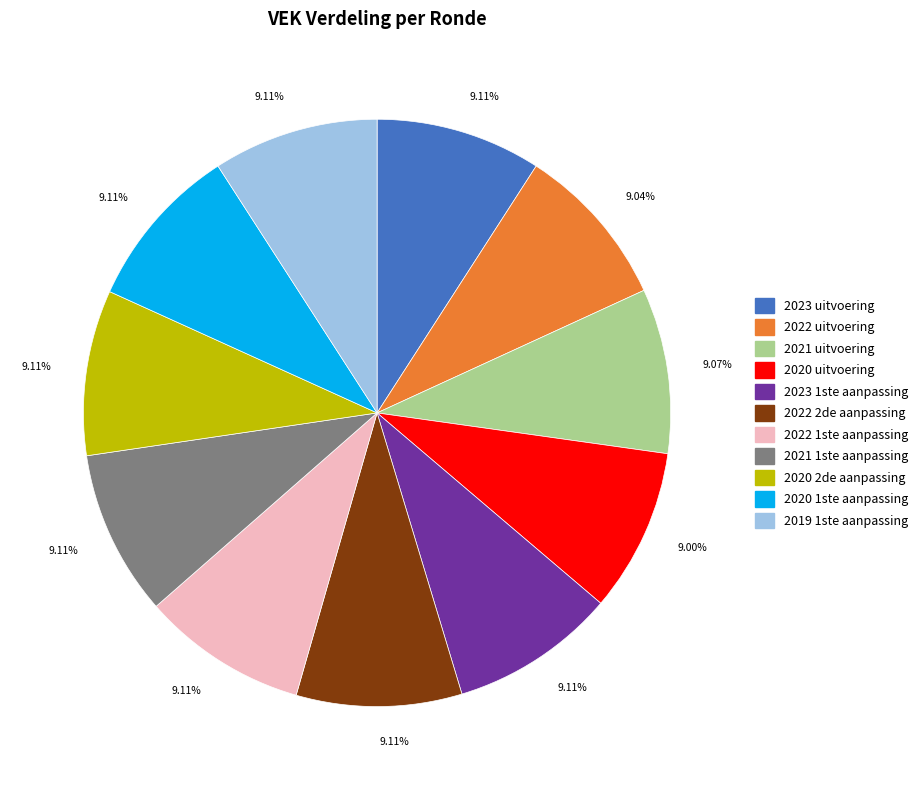

To the nearest percent, what is the combined percentage of 2020 2de aanpassing and 2022 2de aanpassing?

18%